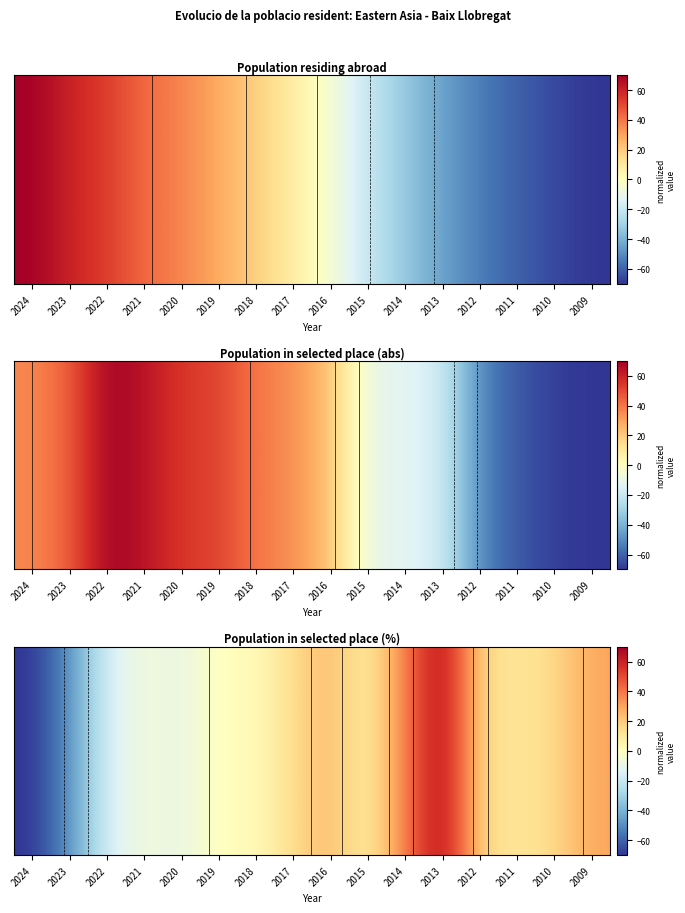

List the labels in order of value, smallest first.

2024, 2023, 2022, 2020, 2021, 2019, 2018, 2015, 2011, 2017, 2012, 2010, 2016, 2009, 2014, 2013